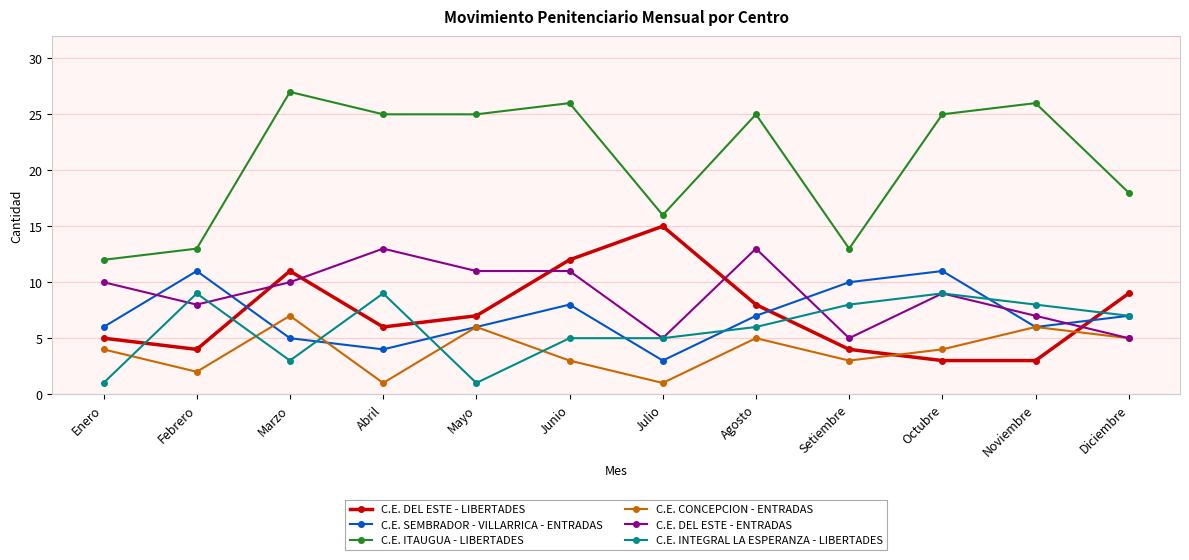

At which label does C.E. ITAUGUA - LIBERTADES first exceed 25?

Marzo